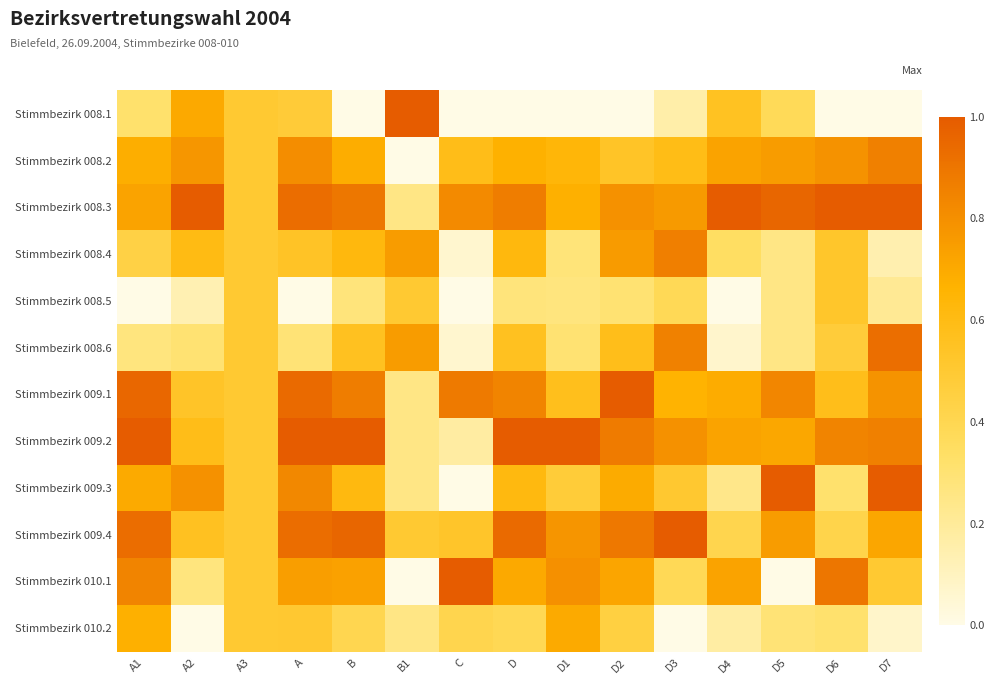

Reading left to right, what are all the values shown in this chart?

Stimmbezirk 008.1: A1=0.3	A2=0.7	A3=0.5	A=0.5	B=0.0	B1=1.0	C=0.0	D=0.0	D1=0.0	D2=0.0	D3=0.2	D4=0.6	D5=0.4	D6=0.0	D7=0.0
Stimmbezirk 008.2: A1=0.7	A2=0.8	A3=0.5	A=0.8	B=0.7	B1=0.0	C=0.6	D=0.7	D1=0.6	D2=0.5	D3=0.6	D4=0.7	D5=0.8	D6=0.8	D7=0.9
Stimmbezirk 008.3: A1=0.7	A2=1.0	A3=0.5	A=0.9	B=0.9	B1=0.2	C=0.8	D=0.9	D1=0.7	D2=0.8	D3=0.8	D4=1.0	D5=1.0	D6=1.0	D7=1.0
Stimmbezirk 008.4: A1=0.4	A2=0.6	A3=0.5	A=0.5	B=0.6	B1=0.8	C=0.1	D=0.6	D1=0.3	D2=0.8	D3=0.9	D4=0.3	D5=0.2	D6=0.5	D7=0.1
Stimmbezirk 008.5: A1=0.0	A2=0.1	A3=0.5	A=0.0	B=0.3	B1=0.5	C=0.0	D=0.3	D1=0.3	D2=0.3	D3=0.4	D4=0.0	D5=0.2	D6=0.5	D7=0.2
Stimmbezirk 008.6: A1=0.3	A2=0.3	A3=0.5	A=0.3	B=0.6	B1=0.8	C=0.1	D=0.6	D1=0.3	D2=0.6	D3=0.9	D4=0.1	D5=0.2	D6=0.5	D7=0.9
Stimmbezirk 009.1: A1=1.0	A2=0.5	A3=0.5	A=0.9	B=0.9	B1=0.2	C=0.9	D=0.8	D1=0.6	D2=1.0	D3=0.7	D4=0.7	D5=0.8	D6=0.6	D7=0.8
Stimmbezirk 009.2: A1=1.0	A2=0.6	A3=0.5	A=1.0	B=1.0	B1=0.2	C=0.2	D=1.0	D1=1.0	D2=0.9	D3=0.8	D4=0.7	D5=0.7	D6=0.8	D7=0.9
Stimmbezirk 009.3: A1=0.7	A2=0.8	A3=0.5	A=0.8	B=0.6	B1=0.2	C=0.0	D=0.6	D1=0.5	D2=0.7	D3=0.5	D4=0.2	D5=1.0	D6=0.3	D7=1.0
Stimmbezirk 009.4: A1=0.9	A2=0.6	A3=0.5	A=0.9	B=1.0	B1=0.5	C=0.5	D=0.9	D1=0.8	D2=0.9	D3=1.0	D4=0.4	D5=0.8	D6=0.4	D7=0.7
Stimmbezirk 010.1: A1=0.8	A2=0.3	A3=0.5	A=0.7	B=0.7	B1=0.0	C=1.0	D=0.7	D1=0.8	D2=0.7	D3=0.4	D4=0.7	D5=0.0	D6=0.9	D7=0.5
Stimmbezirk 010.2: A1=0.7	A2=0.0	A3=0.5	A=0.5	B=0.4	B1=0.2	C=0.4	D=0.4	D1=0.7	D2=0.5	D3=0.0	D4=0.2	D5=0.3	D6=0.3	D7=0.1